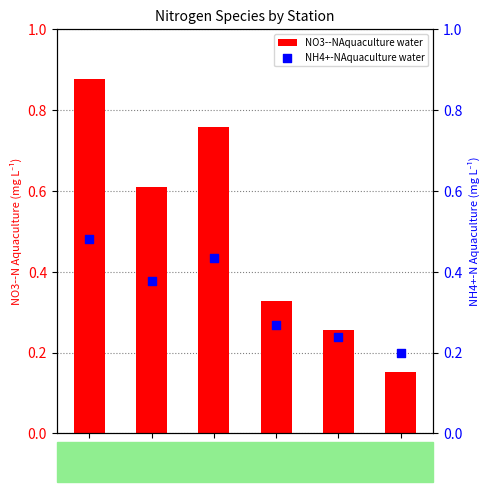

At how many categories does at least one series exceed 0?

6